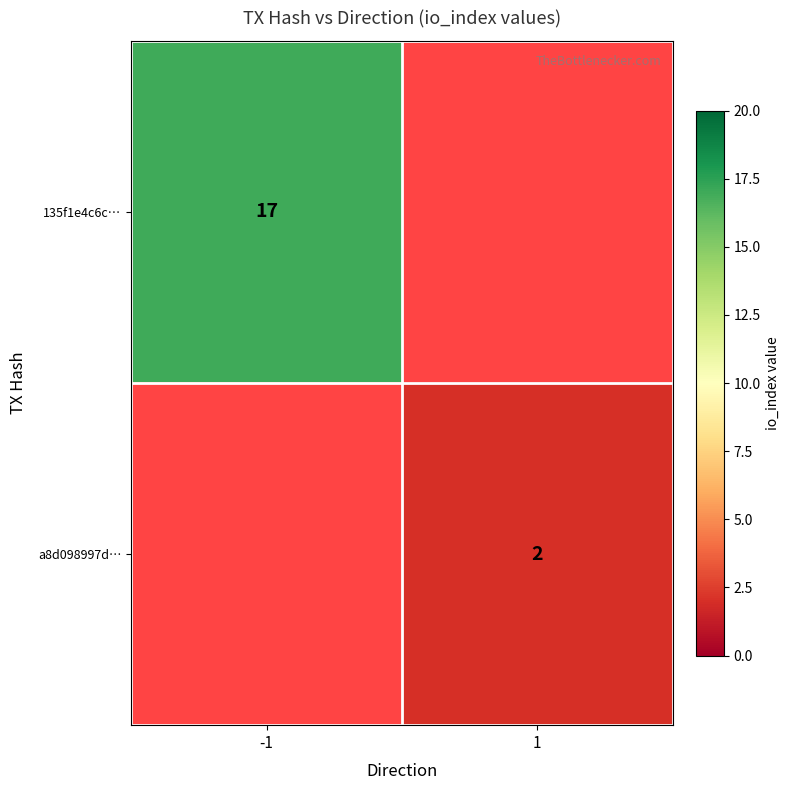

Which has a higher value, 1 or -1?

-1